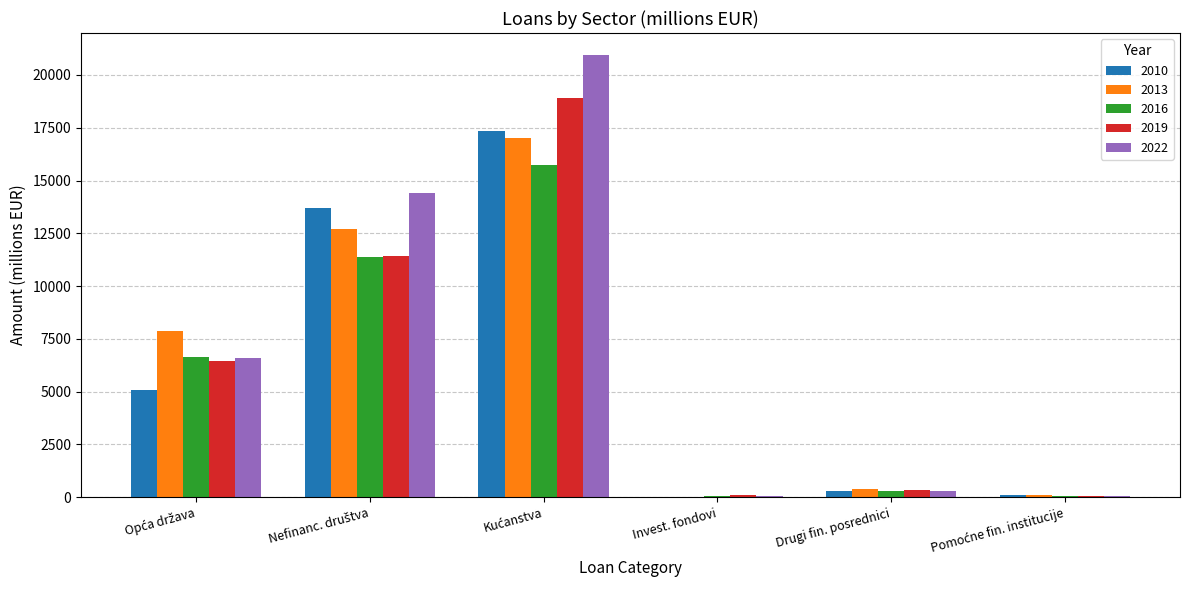

What is the greatest value displayed?

20940.1